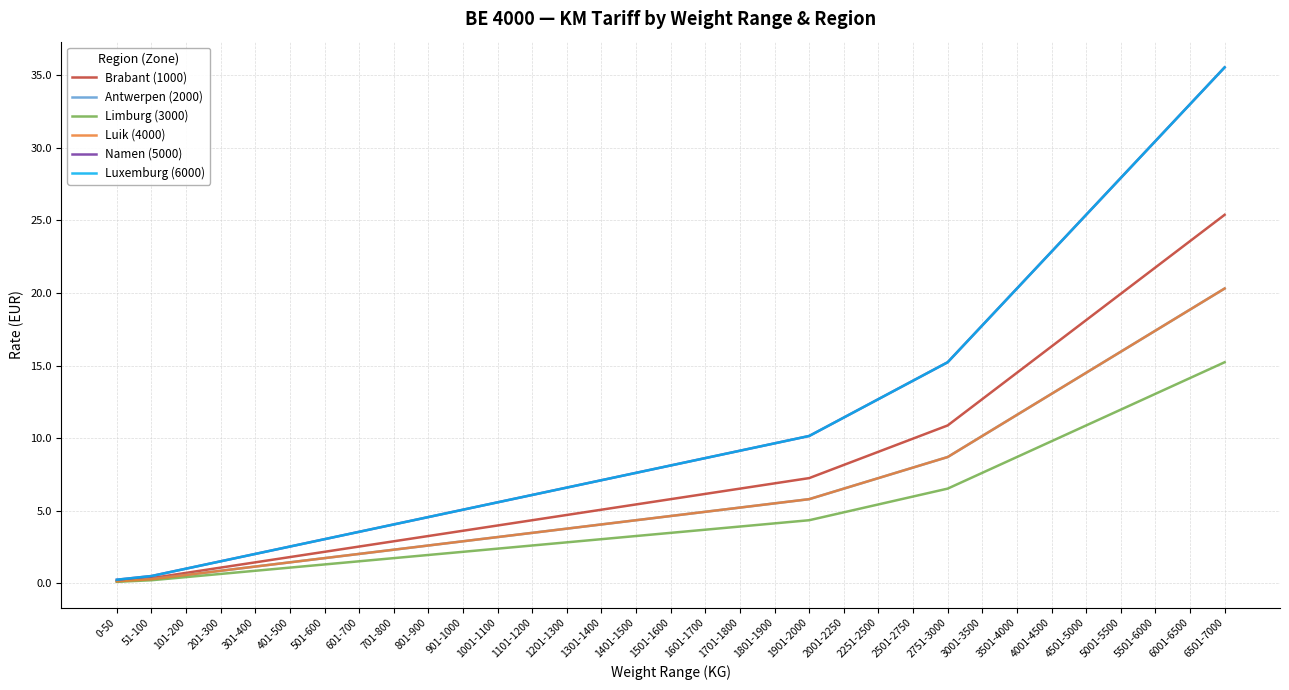

Is this an area chart (filled region under the line)?

No